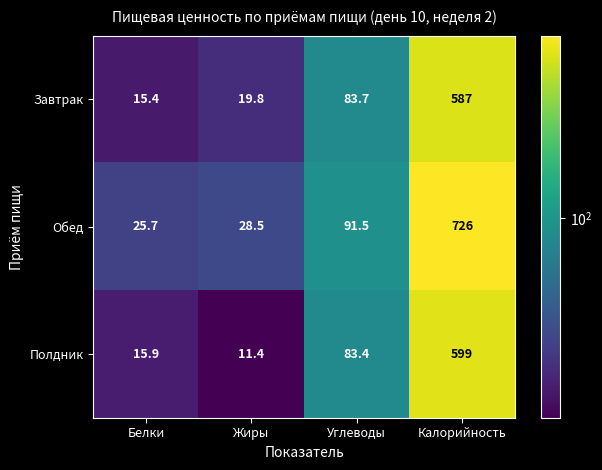

The Обед series shows 7.0 at Жиры. True or false?

False